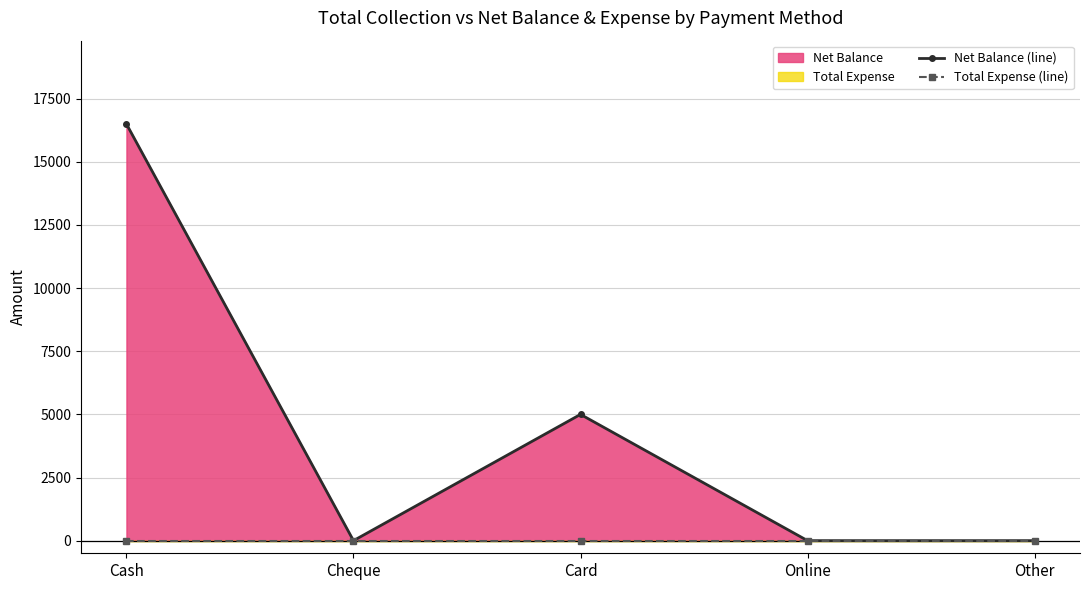

What is the approximate value of Net Balance (line) at Card, to the nearest 50?

5000